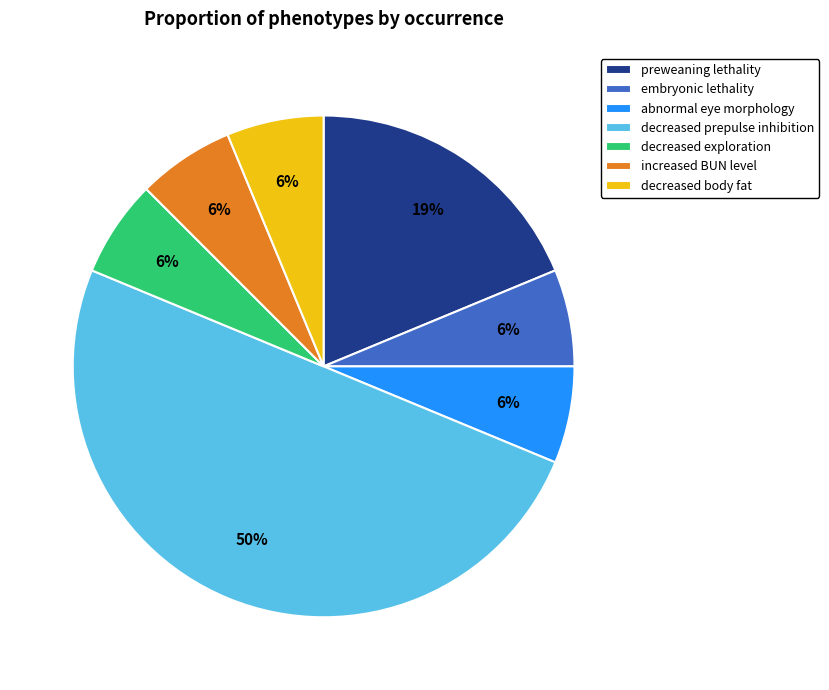

Count the number of slices in the pie.

7